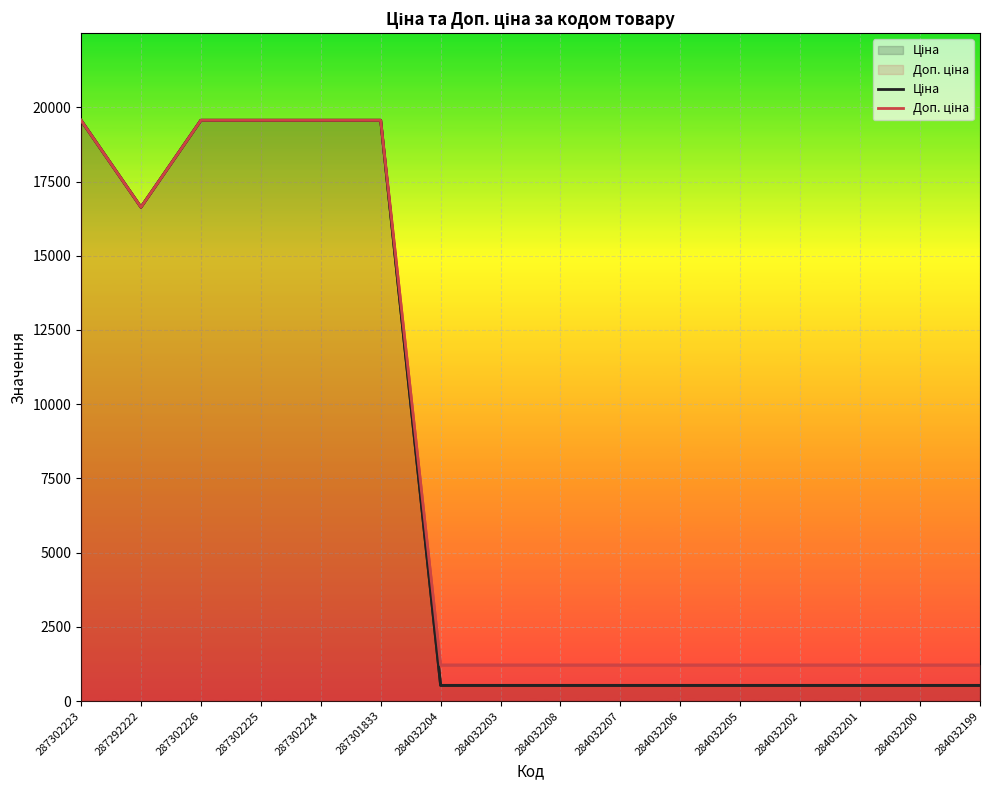

What is the minimum value shown in the chart?

528.2